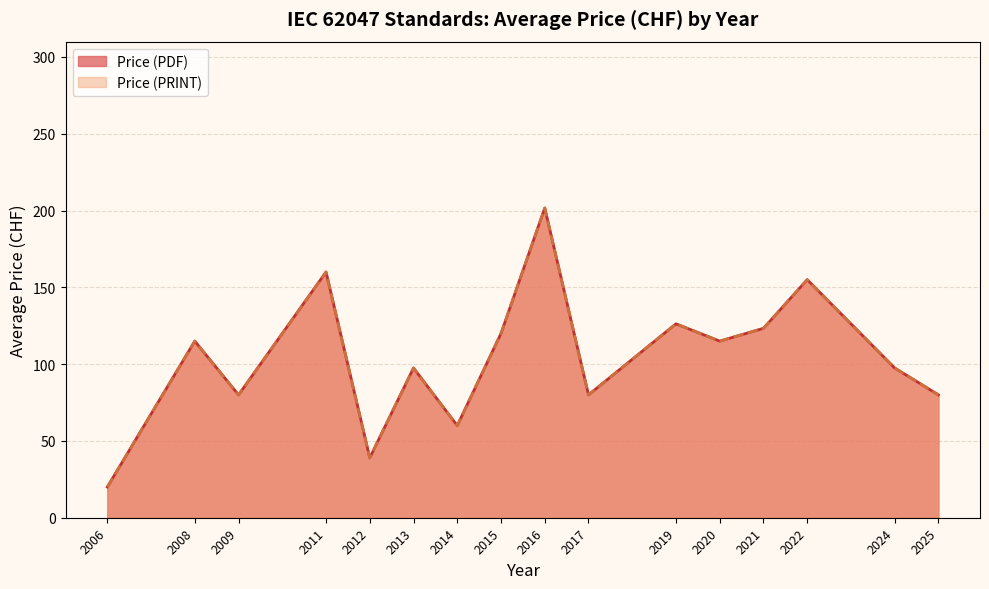

What position from the left is 2025?

16